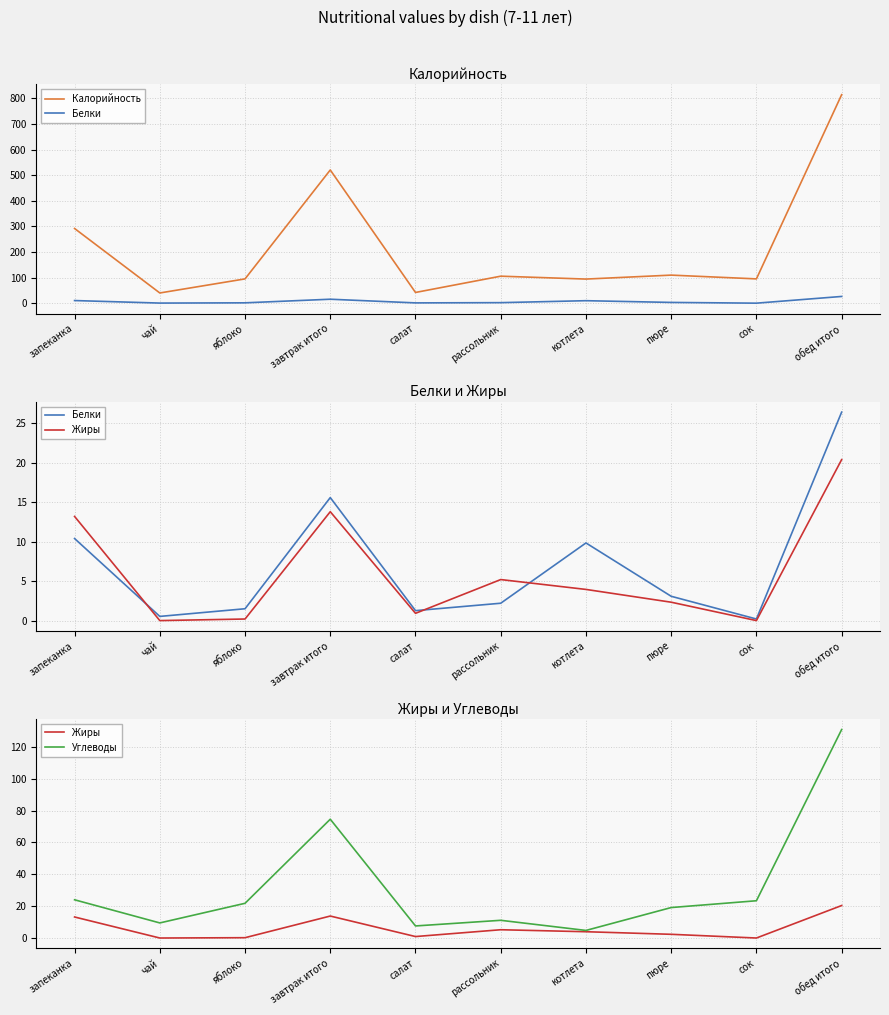

What is the maximum value shown in the chart?

814.3